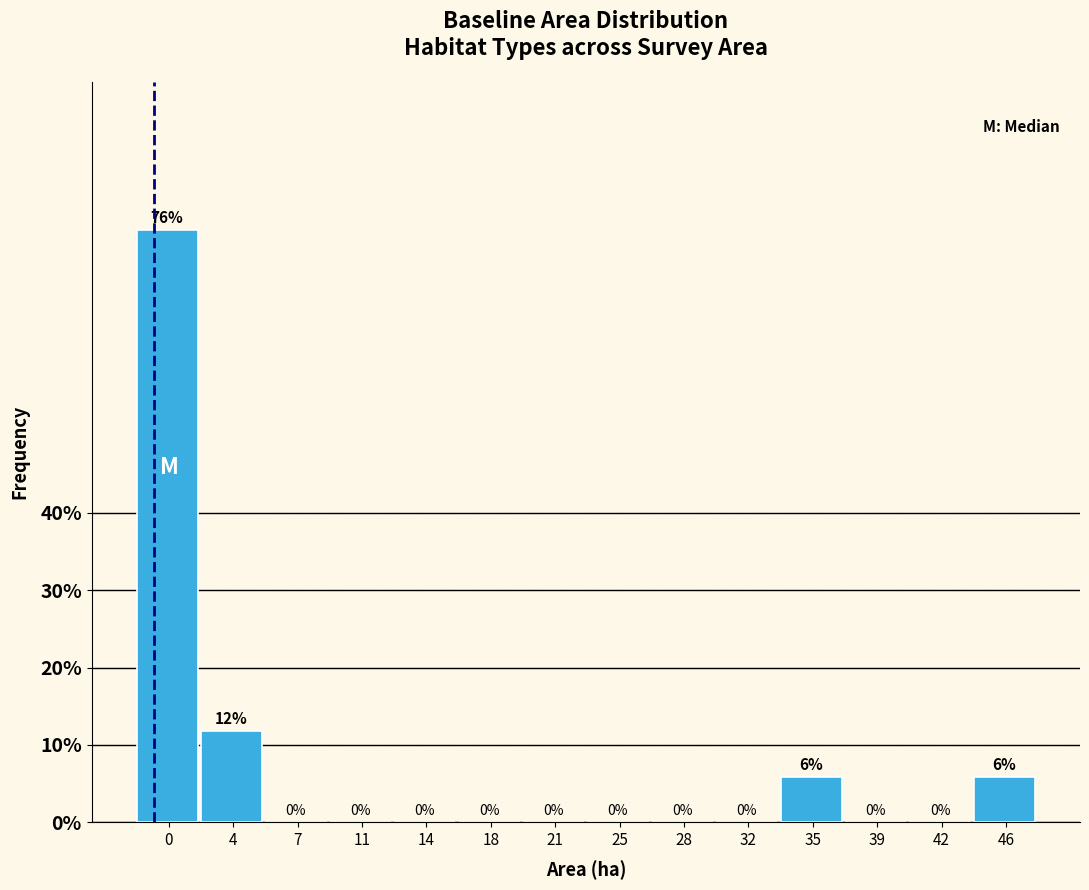

What is the sum of all values?

100.0